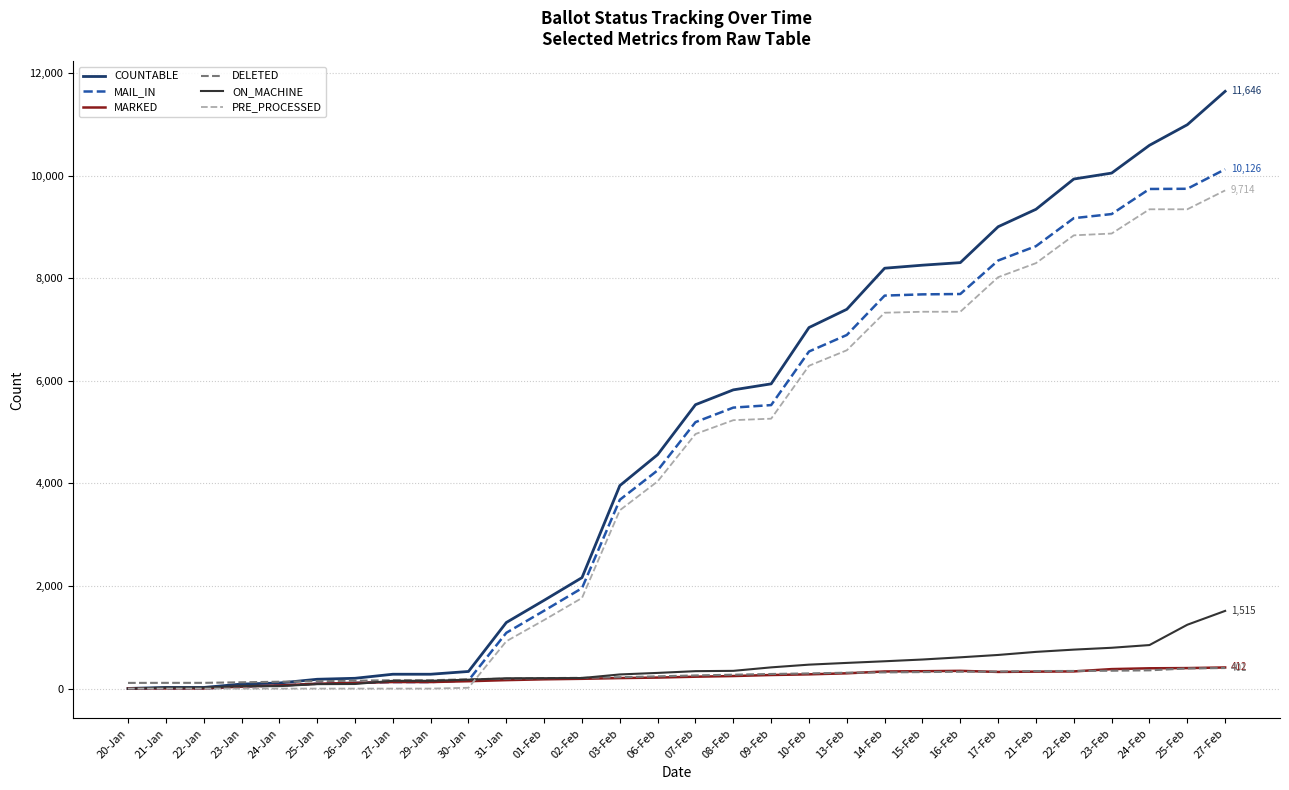

What is the difference between the COUNTABLE values at 13-Feb and 21-Feb?

1950